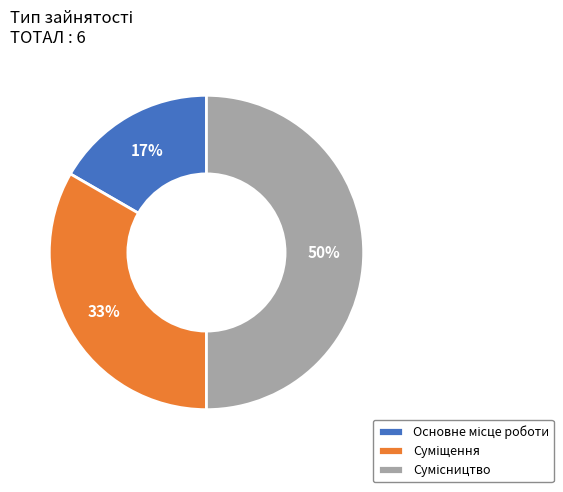

To the nearest percent, what is the average slice percentage?

33%